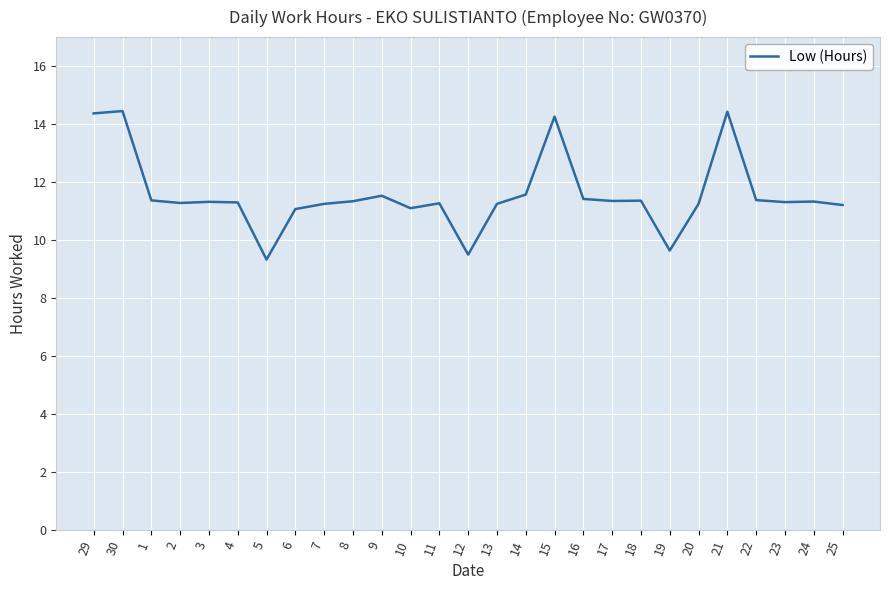

What is the smallest value displayed?

9.3